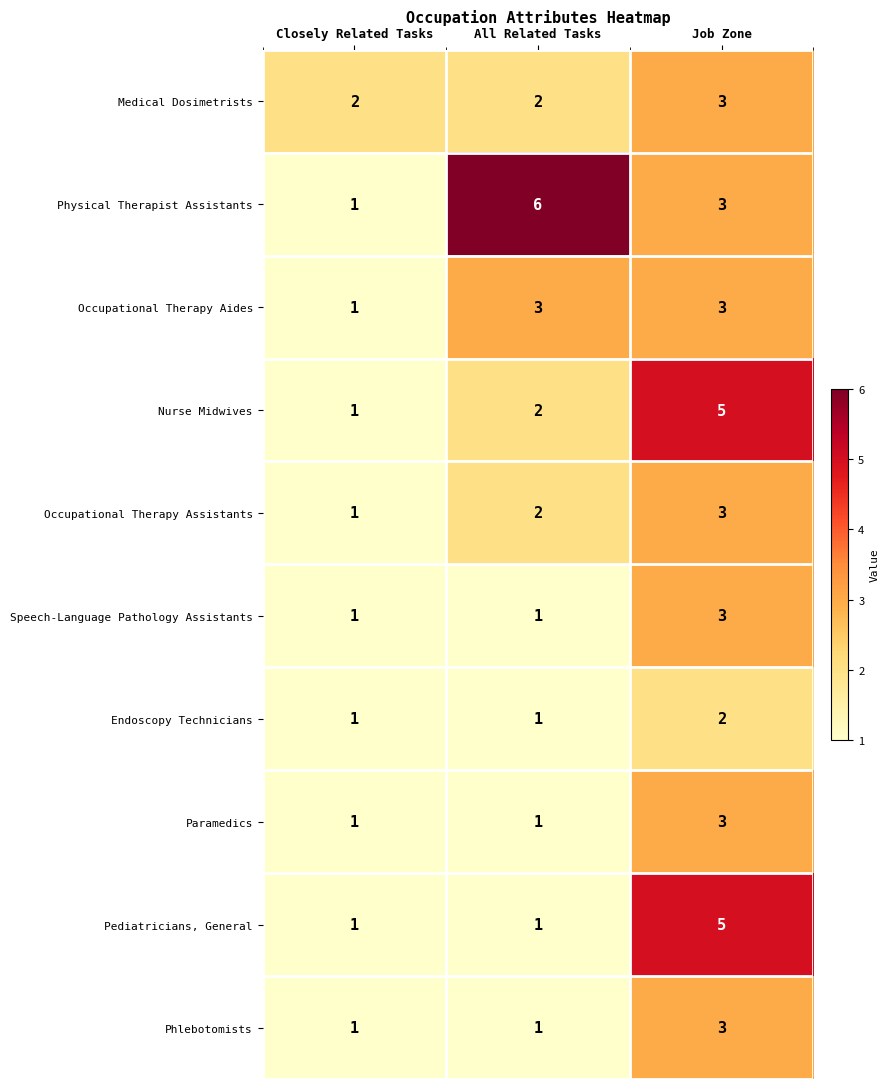

Where is Nurse Midwives nearest to the value 3?

All Related Tasks